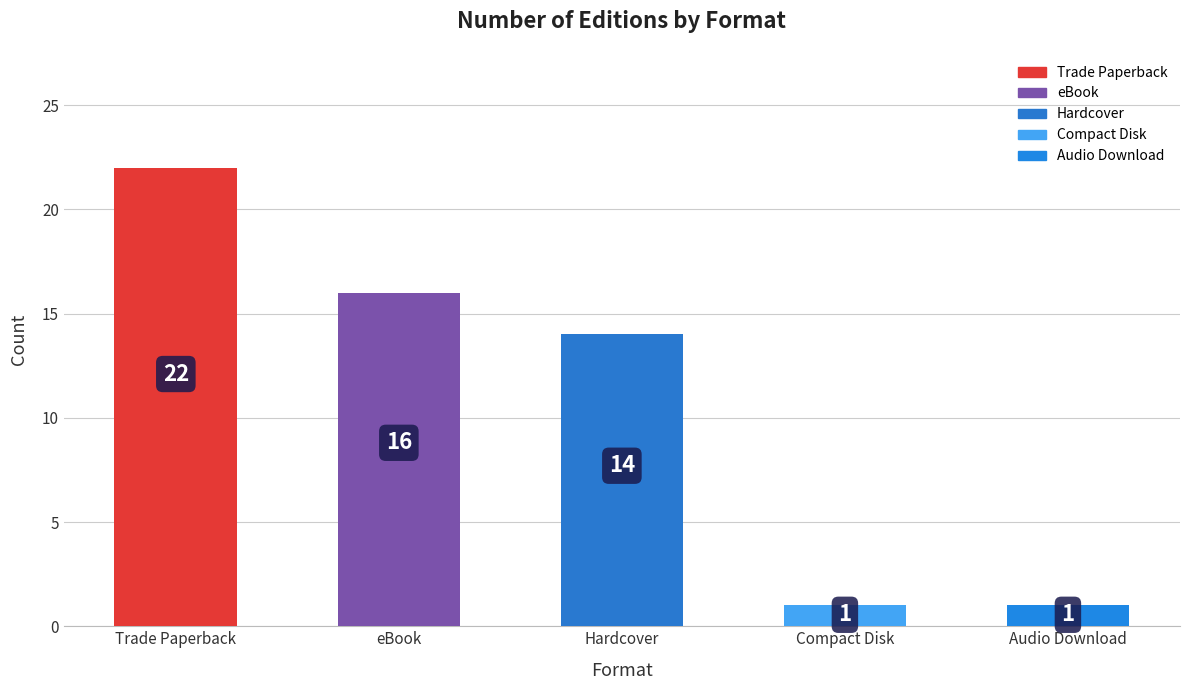

What position from the left is eBook?

2